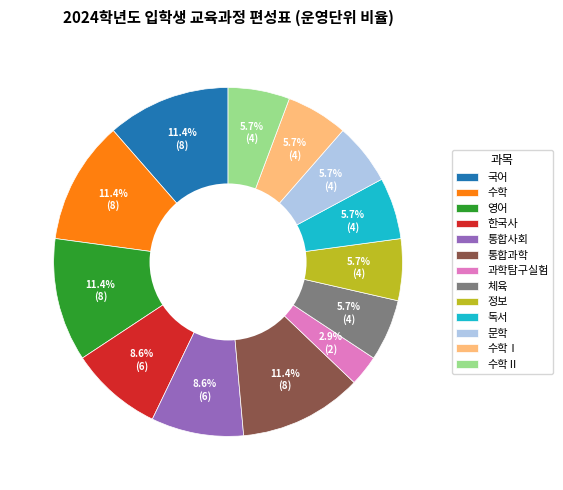

Approximately how many times larger is the value at 국어 compared to 체육?

2.0